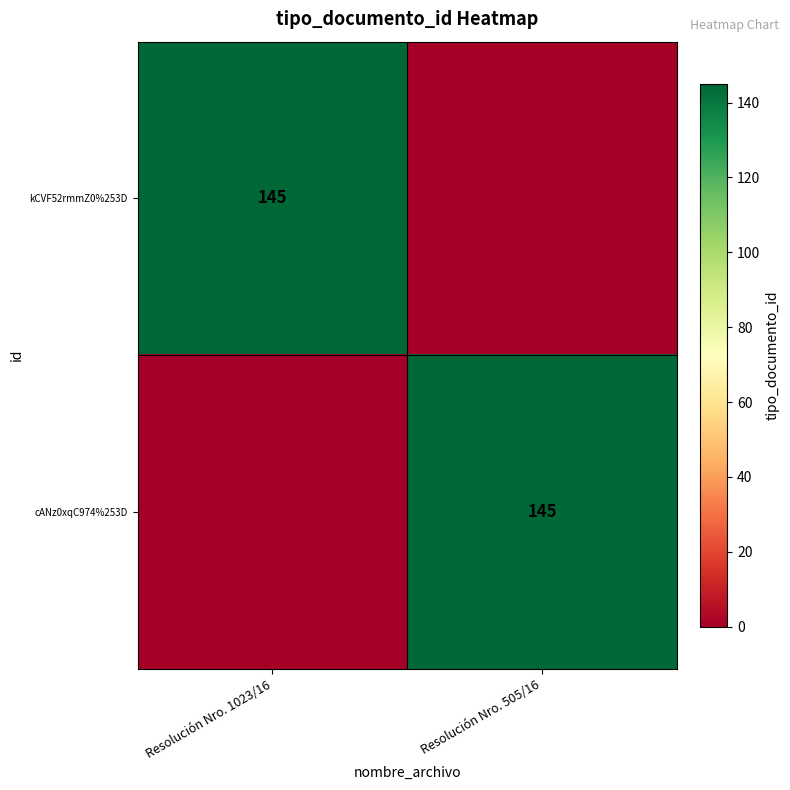

Between Resolución Nro. 505/16 and Resolución Nro. 1023/16, which is larger?

Resolución Nro. 1023/16